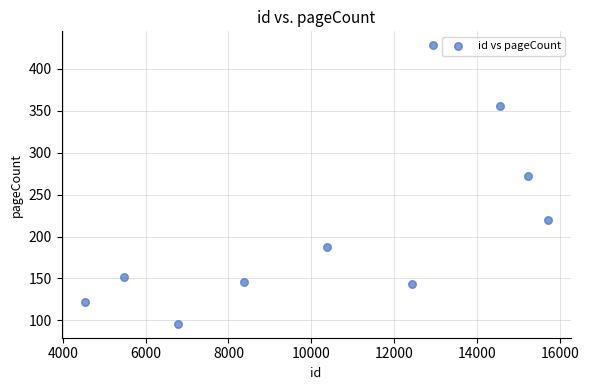

What is the range of Y values (max minus min)?

332